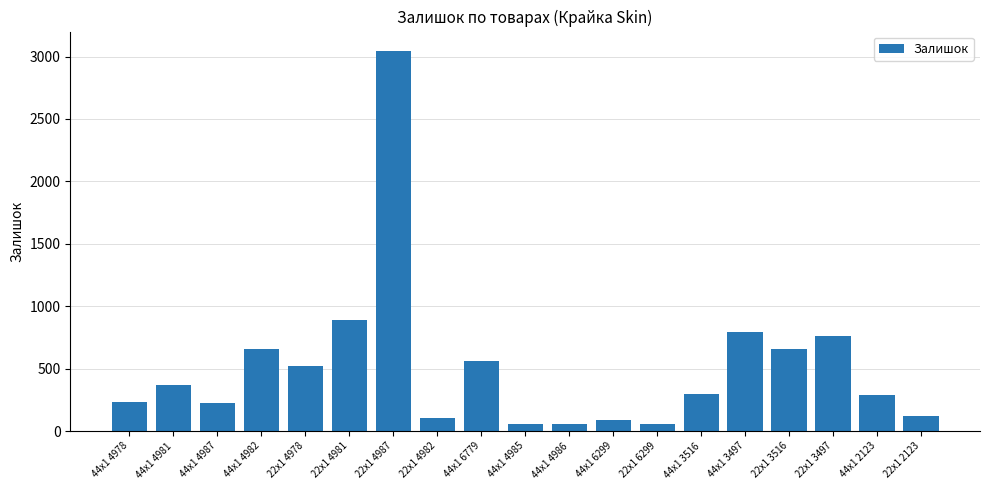

What is the change in value from 22x1 4978 to 22x1 6299?

-457